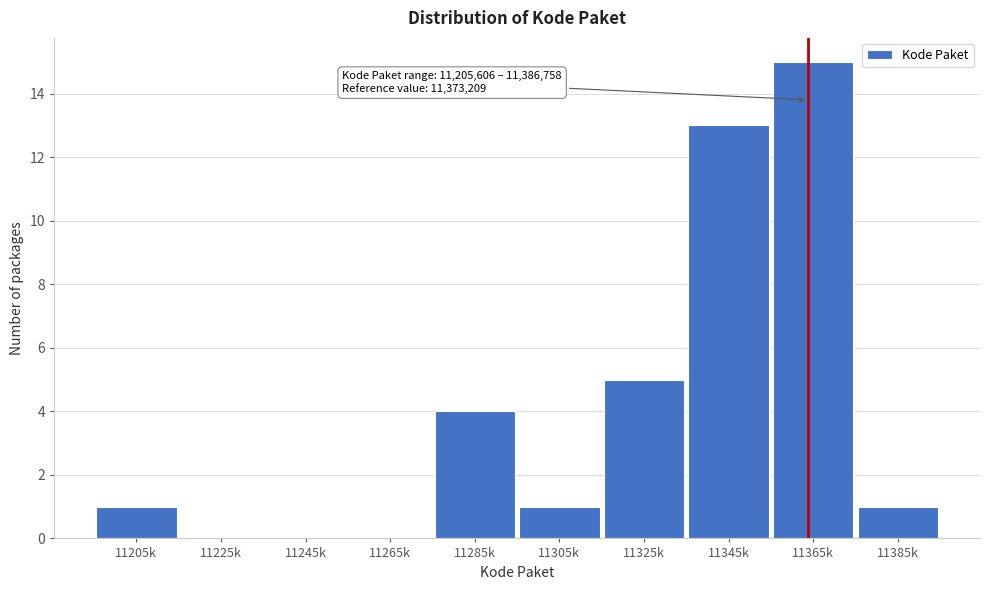

Reading right to left, what are all the values shown in this chart?

11385k=1	11365k=15	11345k=13	11325k=5	11305k=1	11285k=4	11265k=0	11245k=0	11225k=0	11205k=1